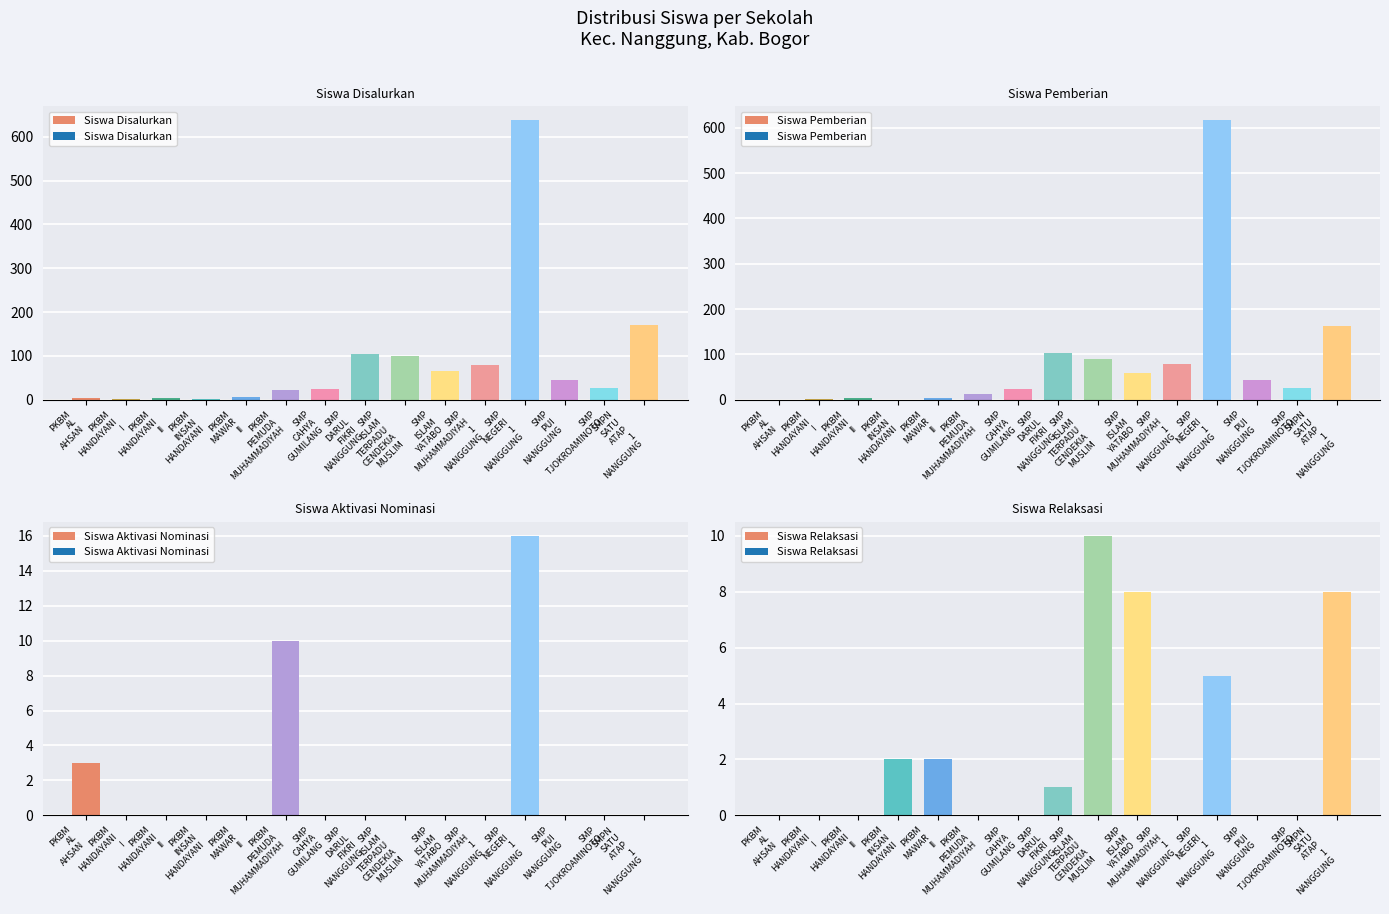

At which category is the sum across all series the highest?

SMP
NEGERI
1
NANGGUNG